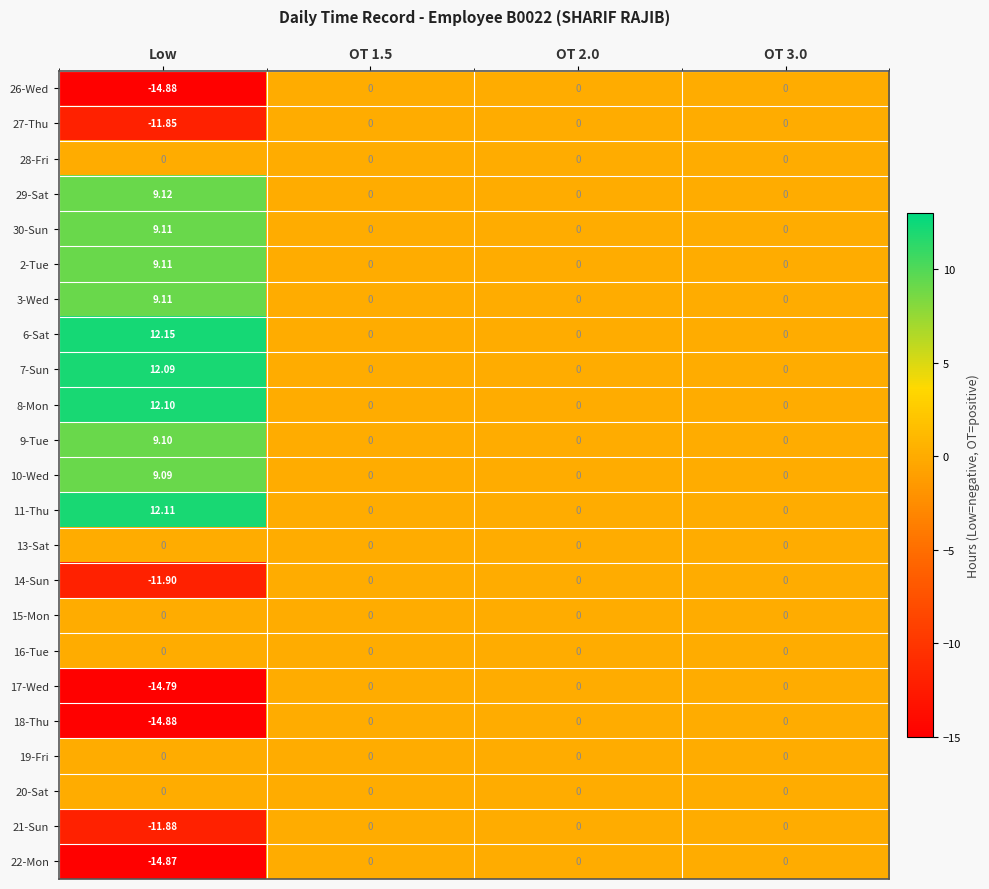

Which category has the highest value across all series?

Low